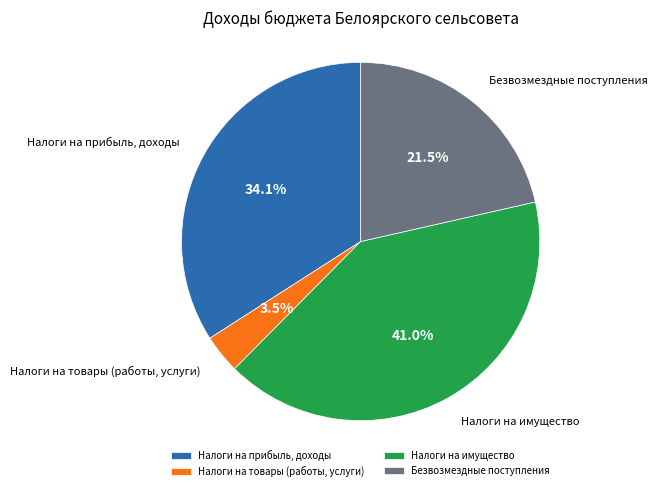

How many segments does this pie chart have?

4